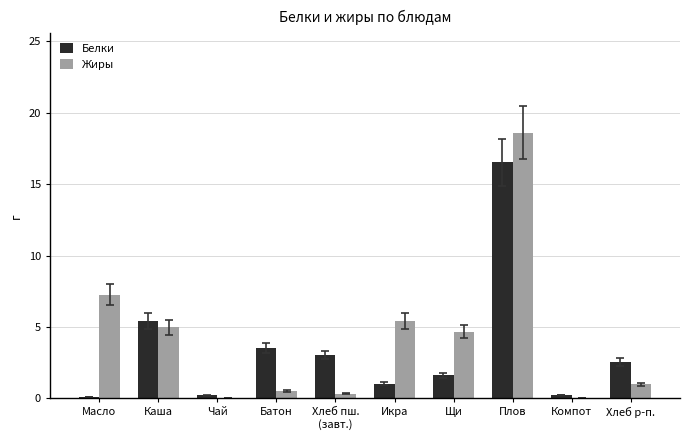

At which category is the sum across all series the highest?

Плов